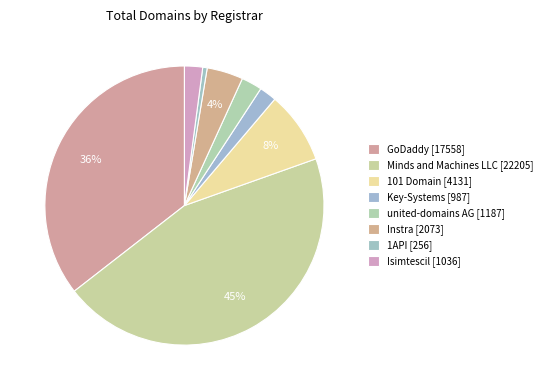

To the nearest percent, what percentage of the pie is 101 Domain?

8%